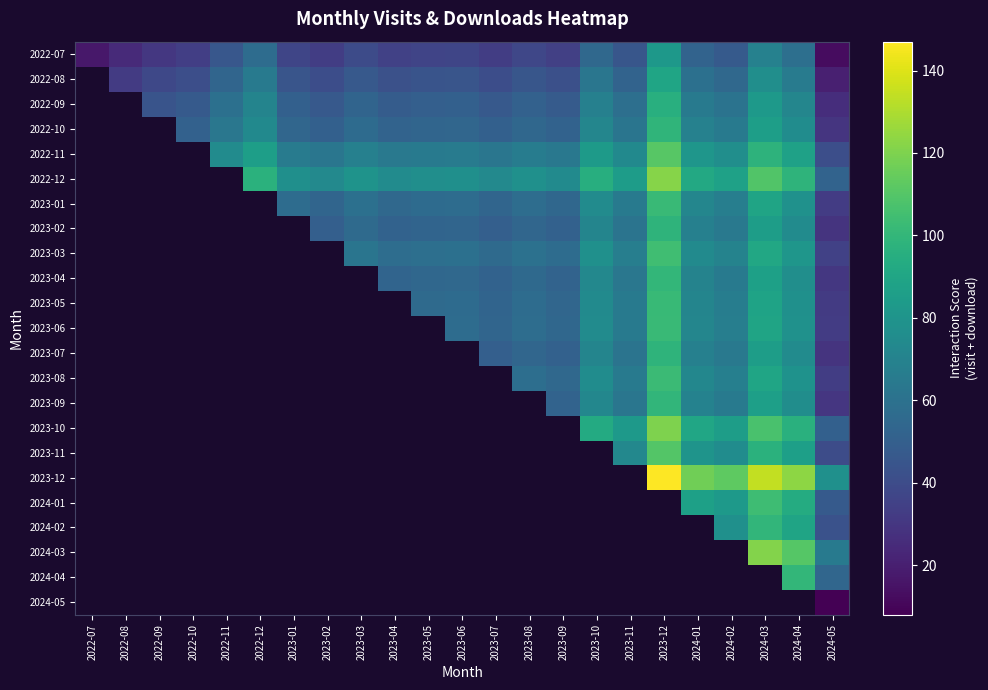

What is the difference between the second highest and second lowest values in the 2022-08 series?

32.0